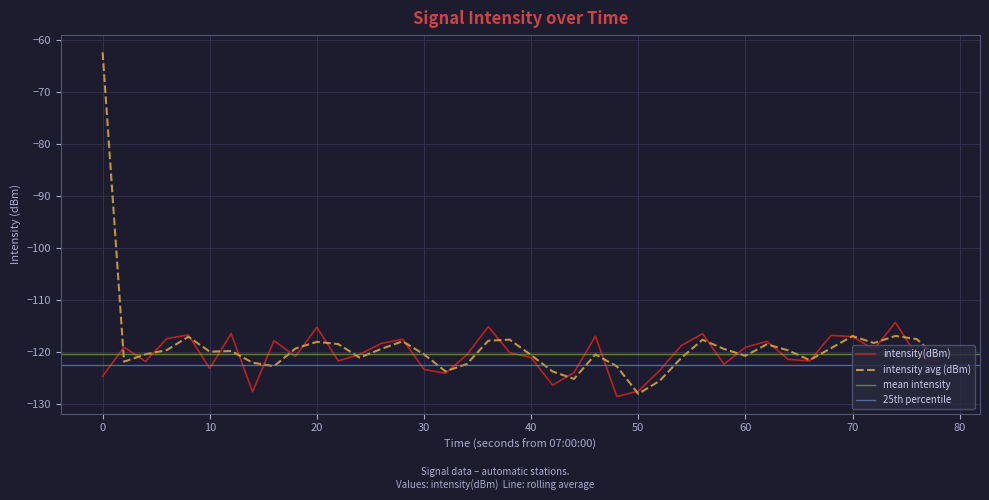

What is the highest value of the intensity(dBm) series?

-114.2